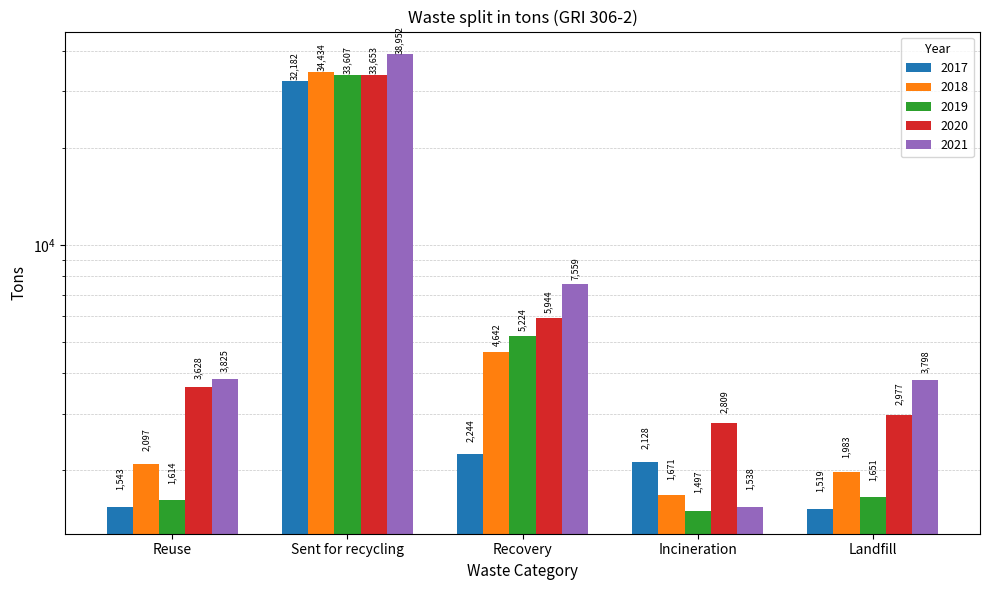

List the series in order of their peak value, highest first.

2021, 2018, 2020, 2019, 2017